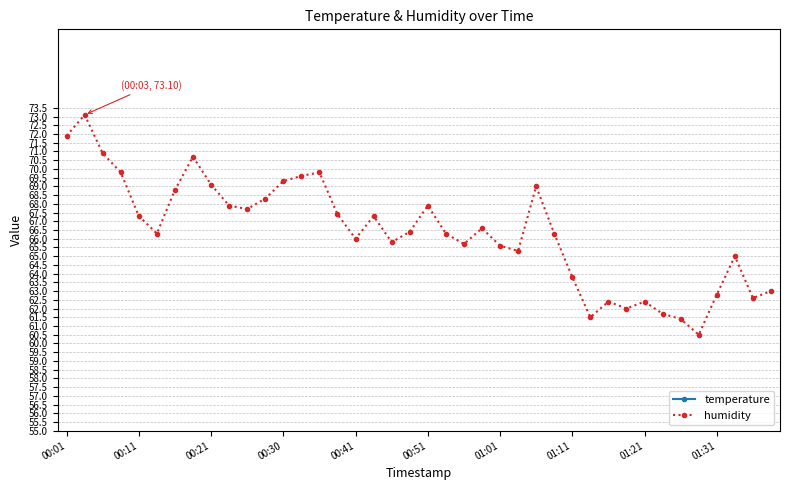

At which category does temperature reach its first local peak?

10